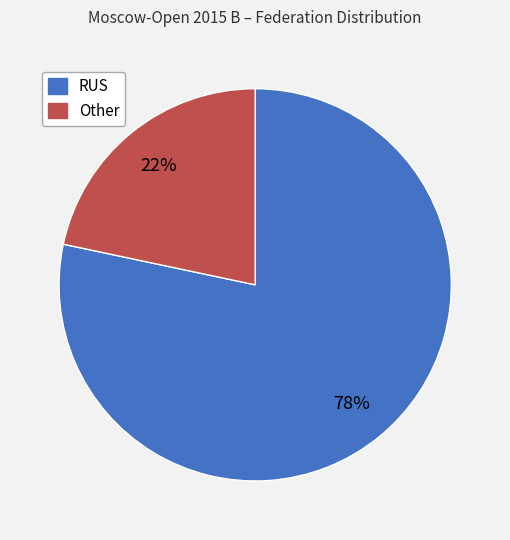

Rank the categories by value from lowest to highest.

Other, RUS